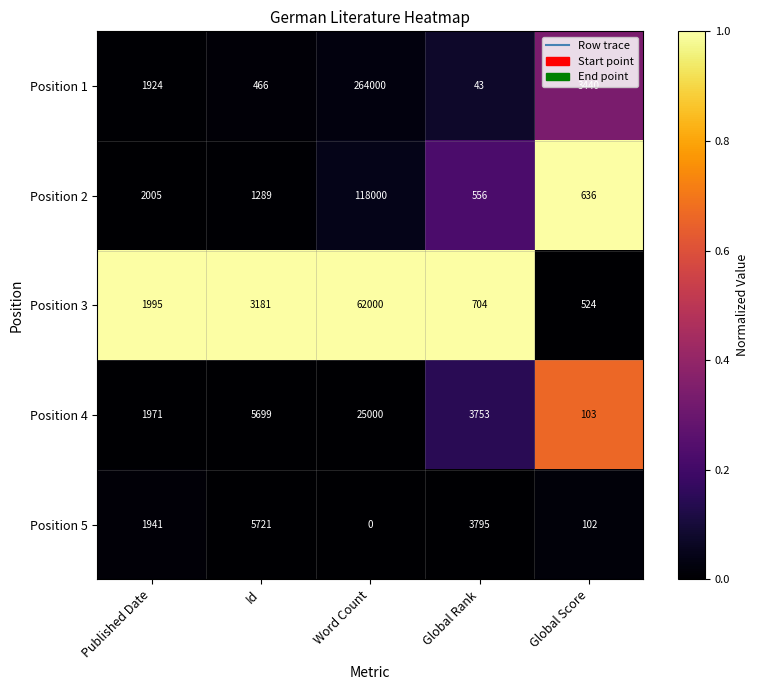

List the labels in order of Position 1 value, smallest first.

Global Rank, Id, Published Date, Global Score, Word Count